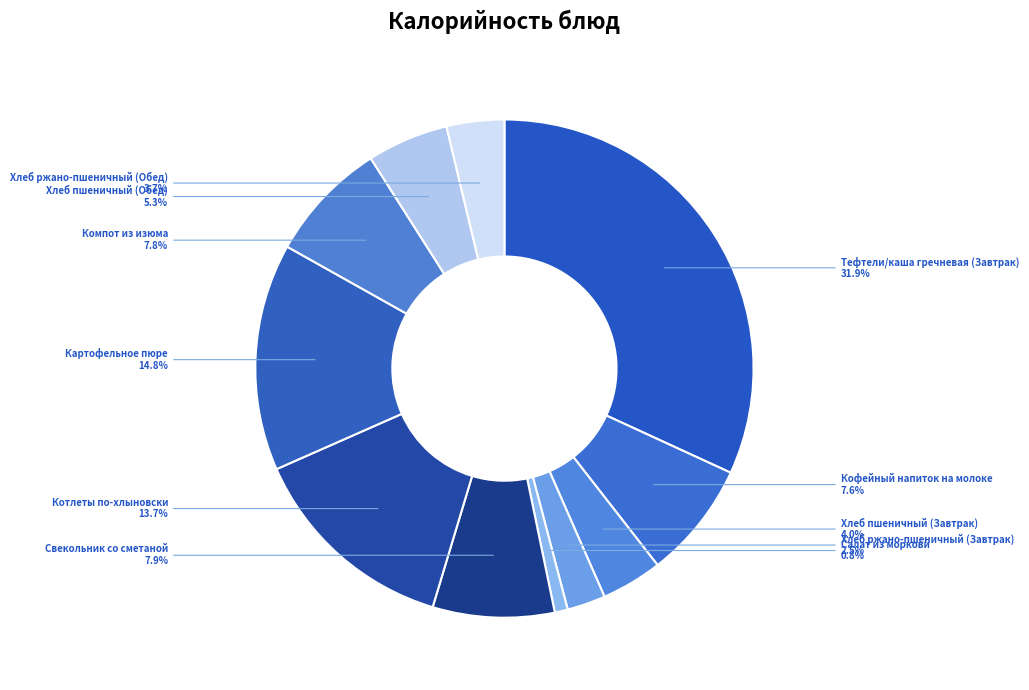

What percentage is the Котлеты по-хлыновски slice, to the nearest percent?

14%